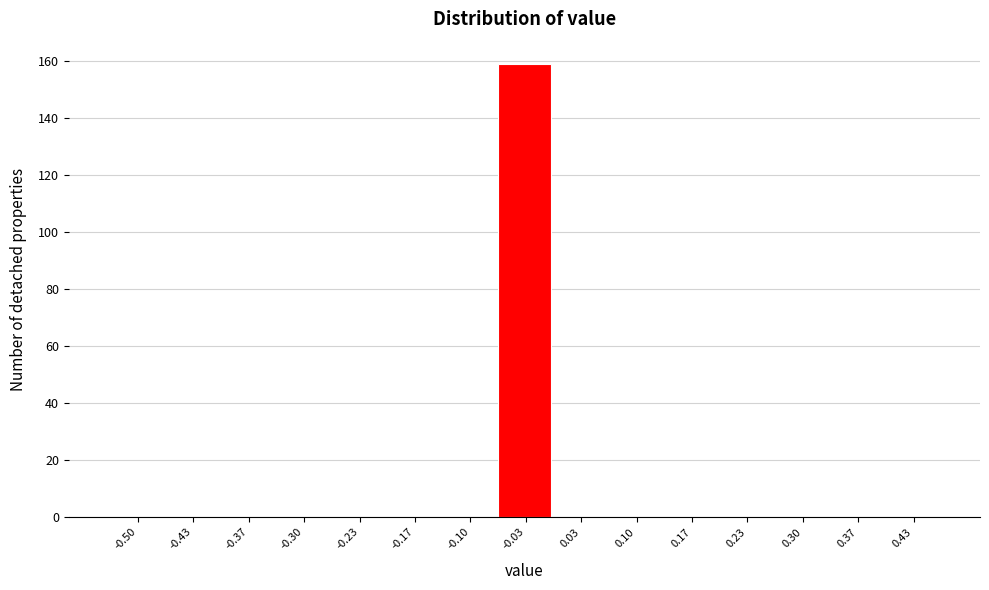

Reading right to left, transcribe all the data shown in this chart.

0.43=0	0.37=0	0.30=0	0.23=0	0.17=0	0.10=0	0.03=0	-0.03=159	-0.10=0	-0.17=0	-0.23=0	-0.30=0	-0.37=0	-0.43=0	-0.50=0